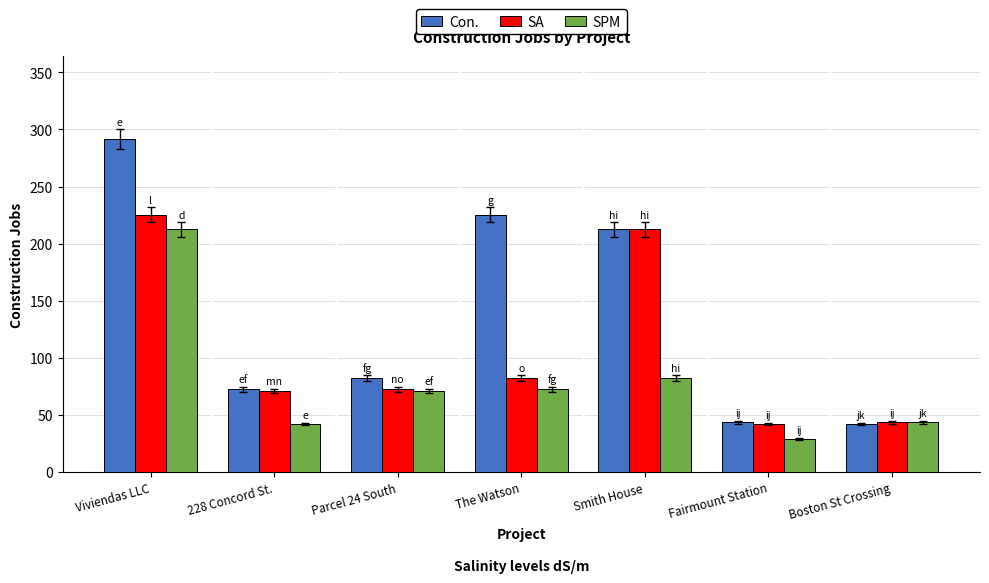

How many bars are there in total?

21